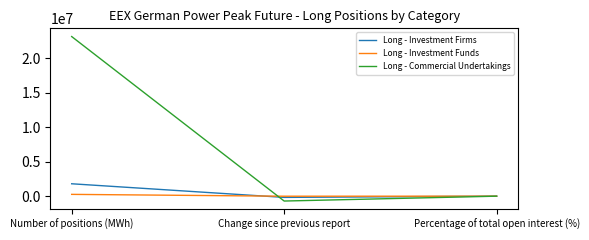

Which series has the largest range (max minus min)?

Long - Commercial Undertakings